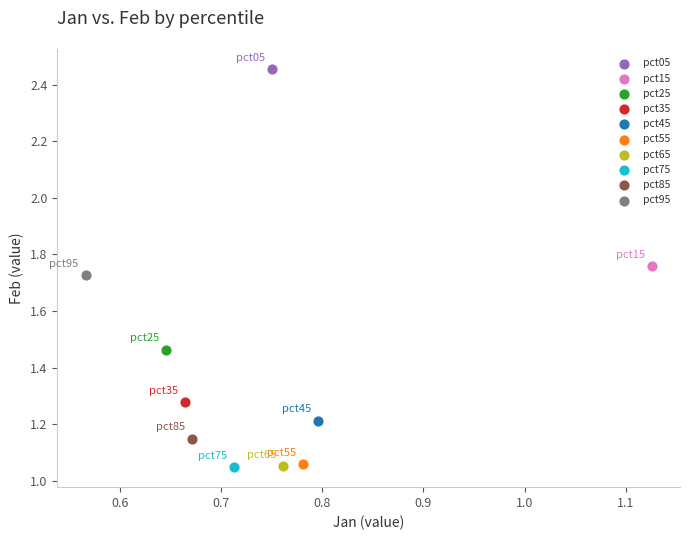

Which series reaches the maximum Y coordinate?

pct05